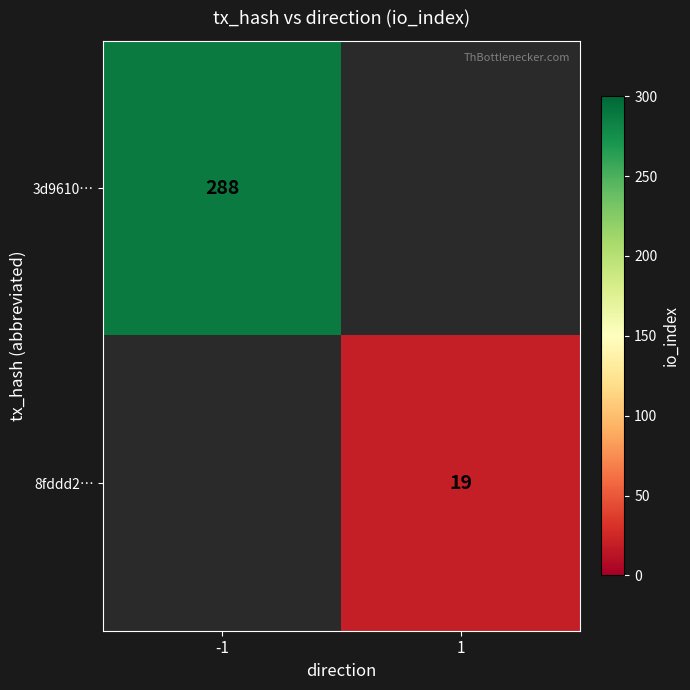

The value of 3d9610… at -1 is 288.0. True or false?

True